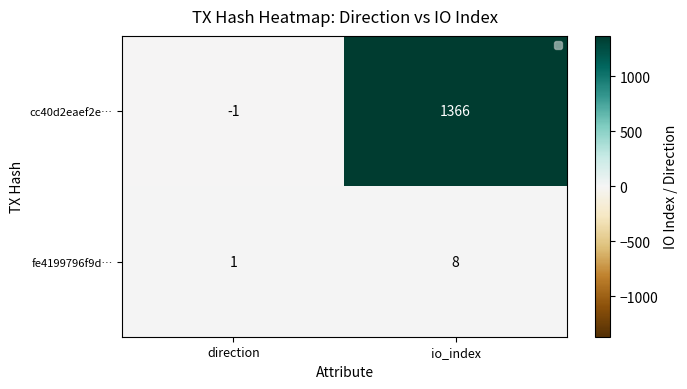

At which category does the chart reach its peak across all series?

io_index